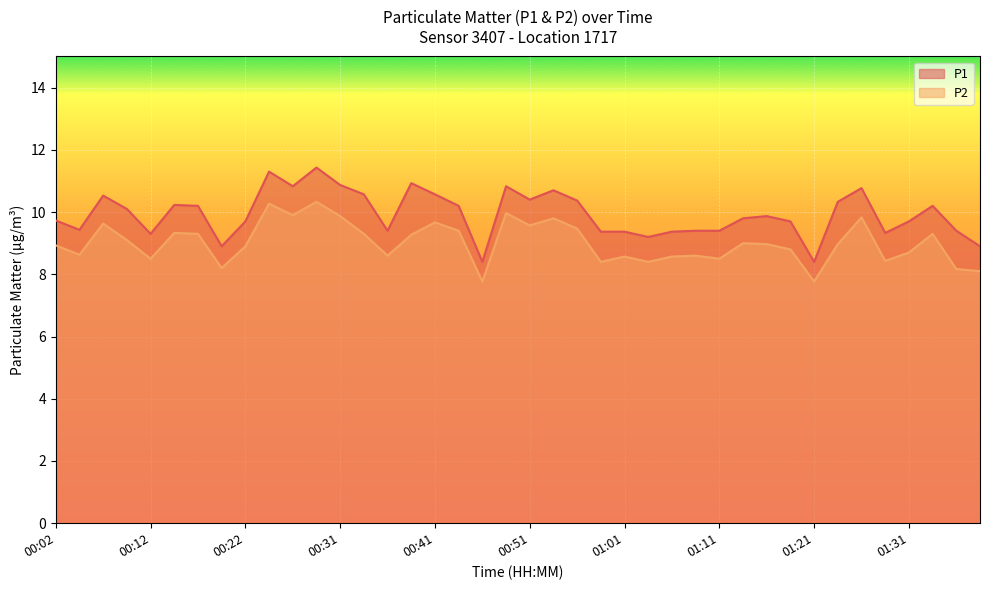

What is the value of the P1 point at the 2nd from the left?

9.4